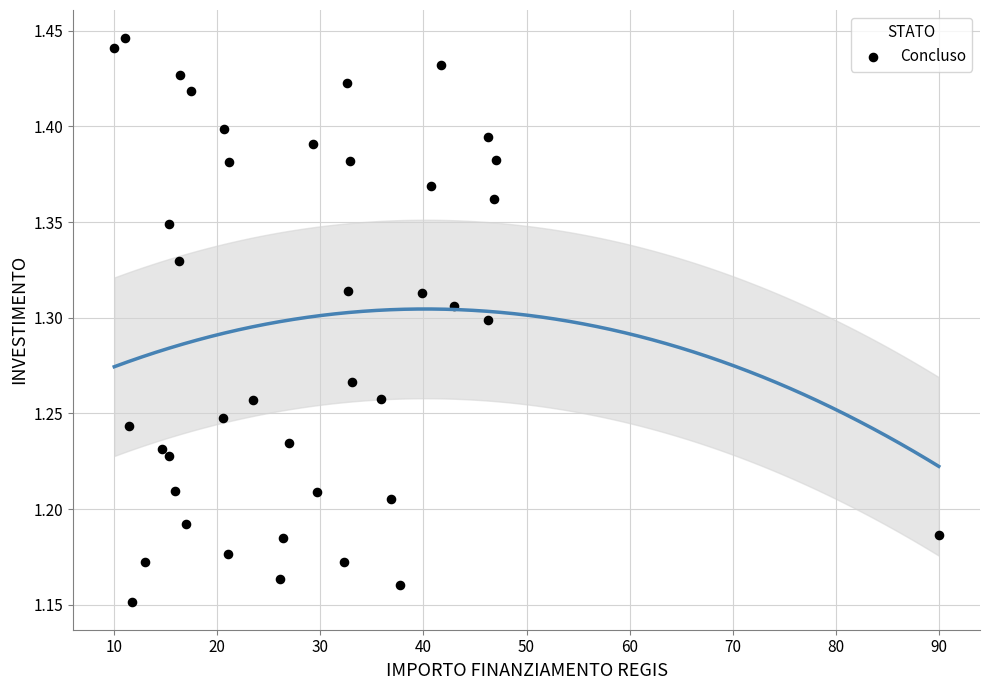

What is the range of Y values (max minus min)?

0.3